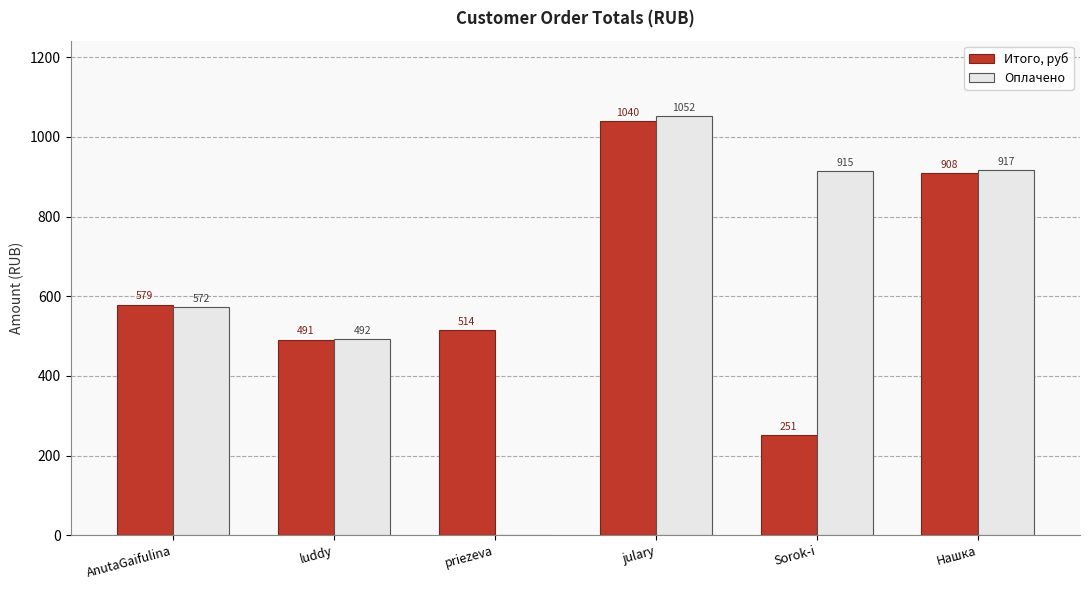

Where is Оплачено nearest to the value 526?

luddy